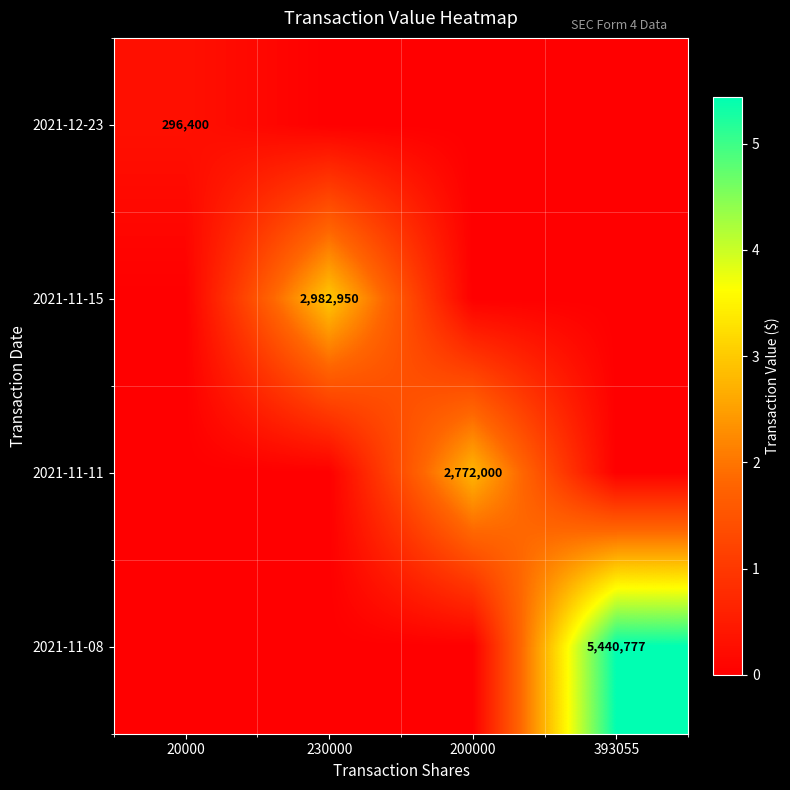

What is the maximum value for 2021-11-08?

5440777